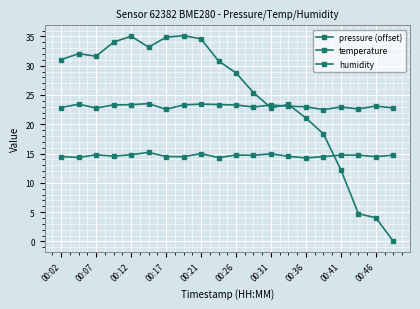

Does the chart have visible grid lines?

Yes